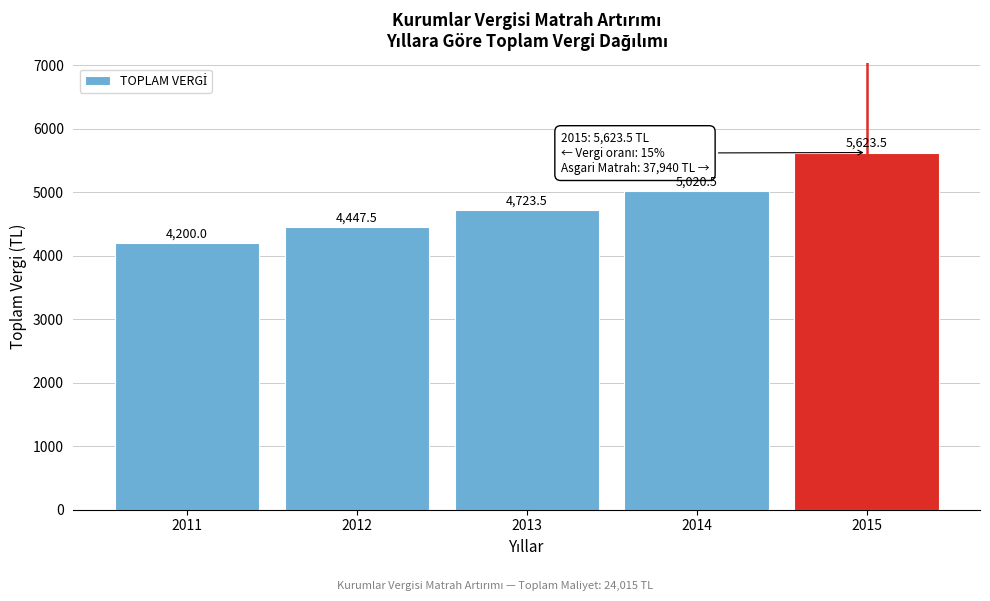

Reading left to right, transcribe all the data shown in this chart.

2011=4200.0	2012=4447.5	2013=4723.5	2014=5020.5	2015=5623.5